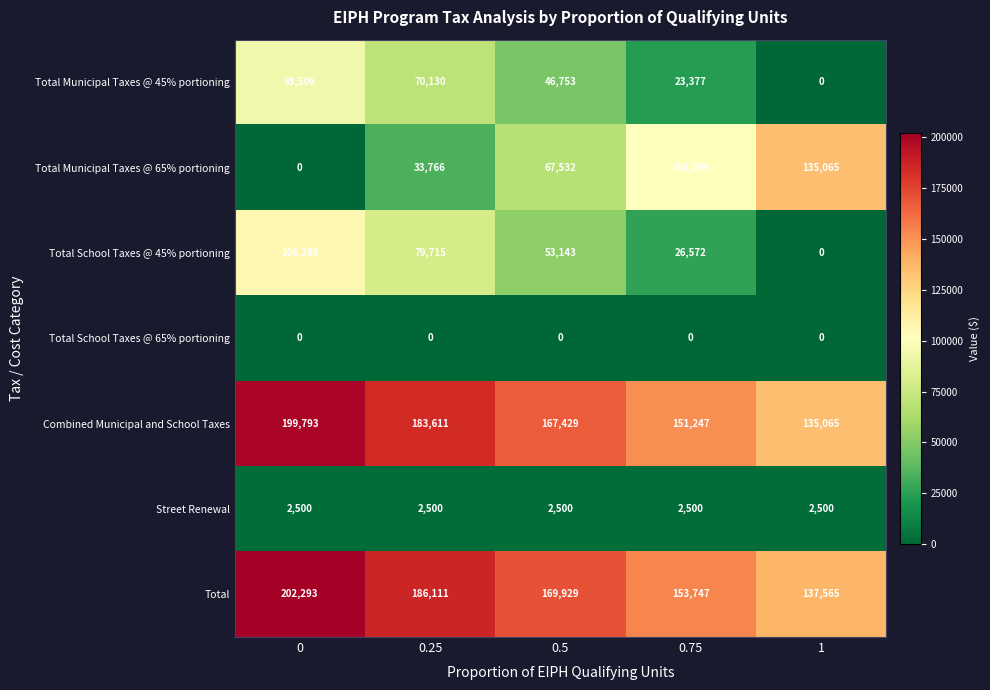

Rank the series by their maximum value, from highest to lowest.

Total, Combined Municipal and School Taxes, Total Municipal Taxes @ 65% portioning, Total School Taxes @ 45% portioning, Total Municipal Taxes @ 45% portioning, Street Renewal, Total School Taxes @ 65% portioning